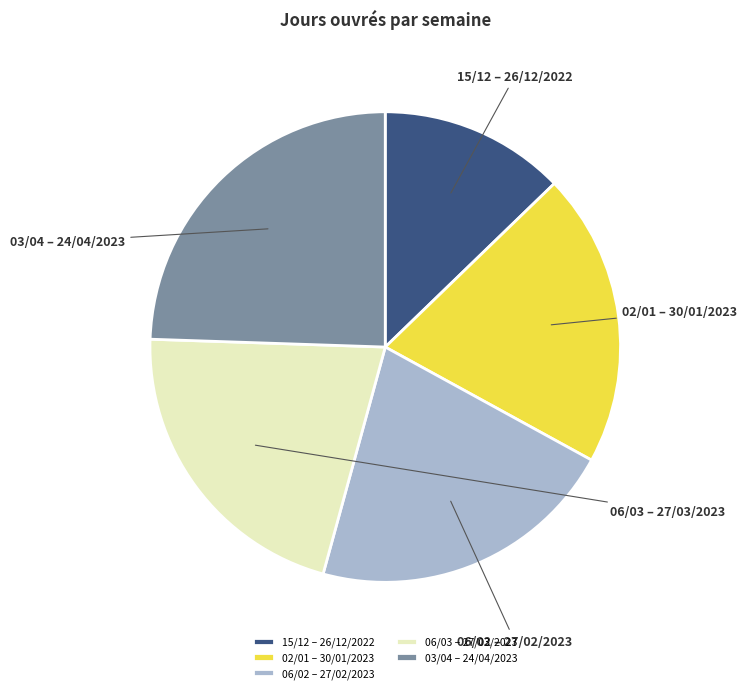

The 15/12 – 26/12/2022 slice represents 13% of the pie. True or false?

True